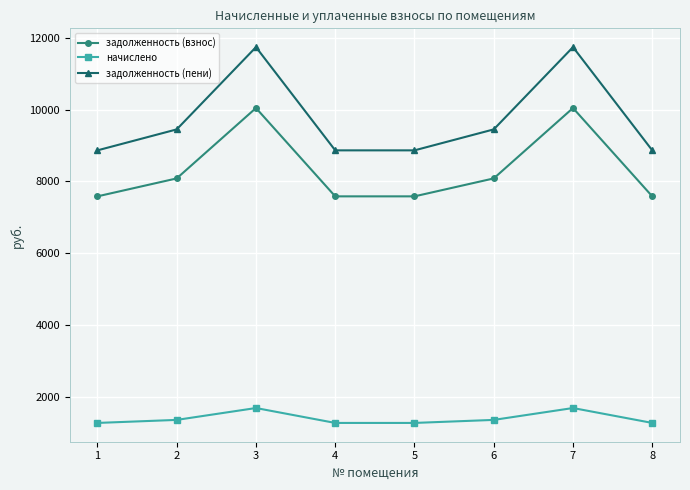

What is the difference between the second highest and minimum values in the начислено series?

414.7